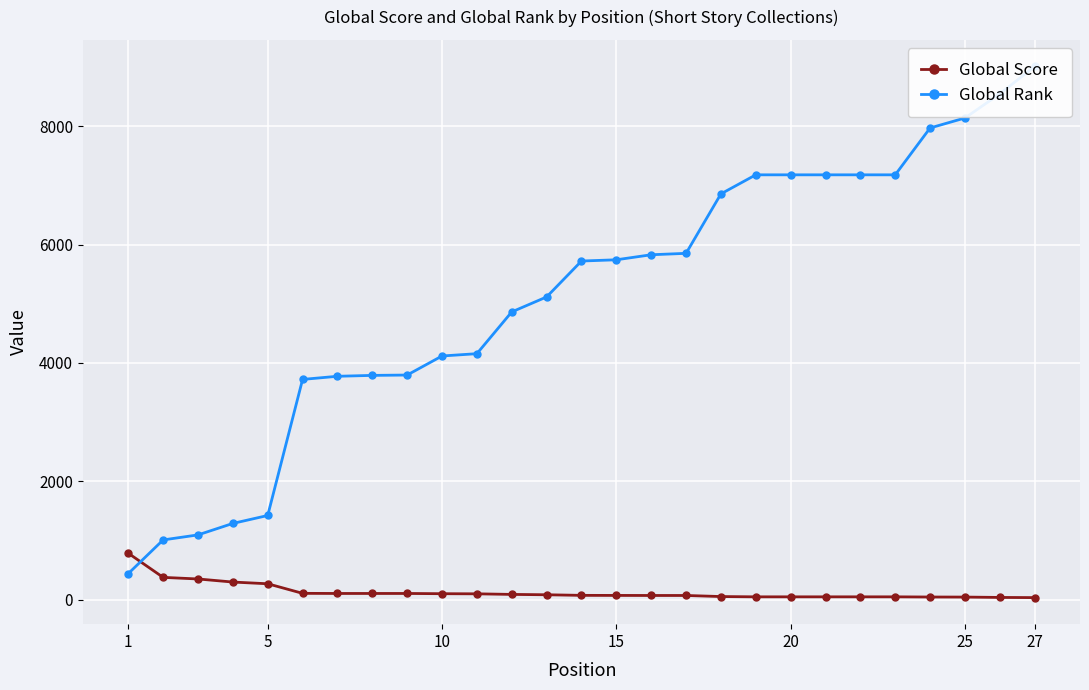

Is it true that Global Rank equals 5742 at 15?

True